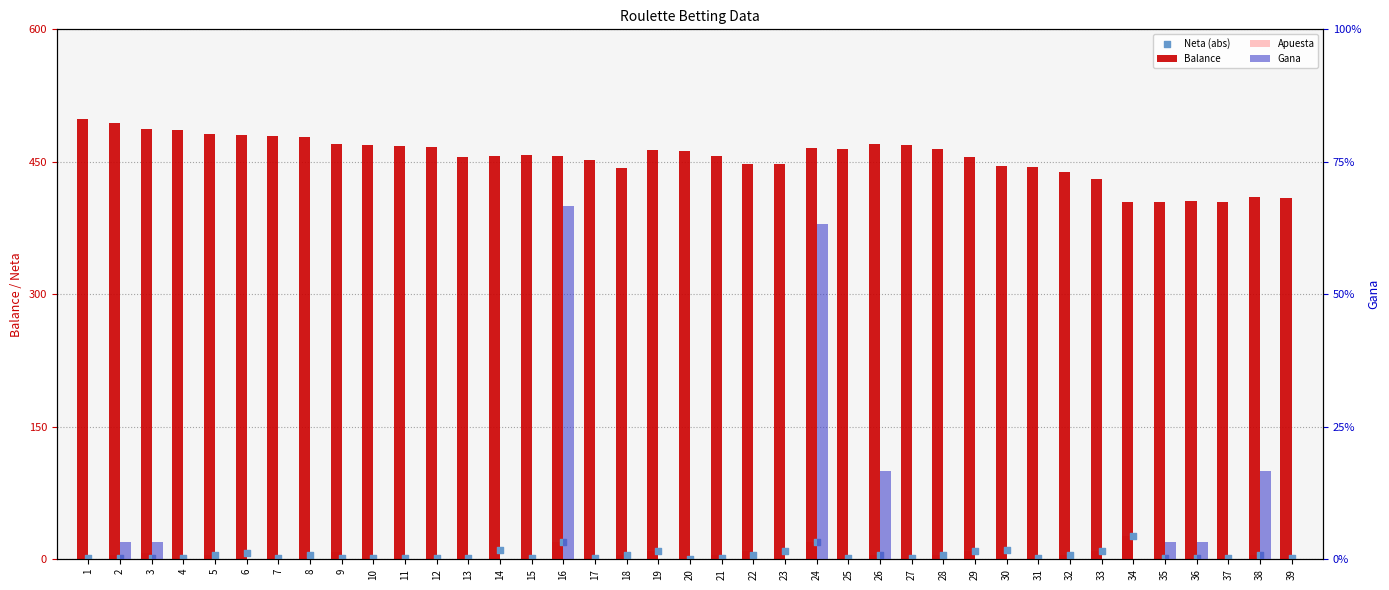

At how many categories does at least one series exceed 421?

33